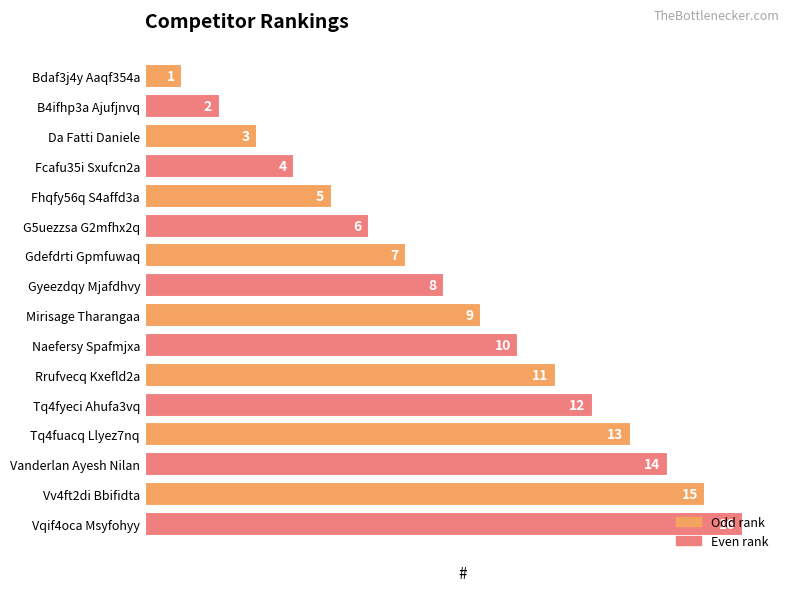

What is the smallest value displayed?

1